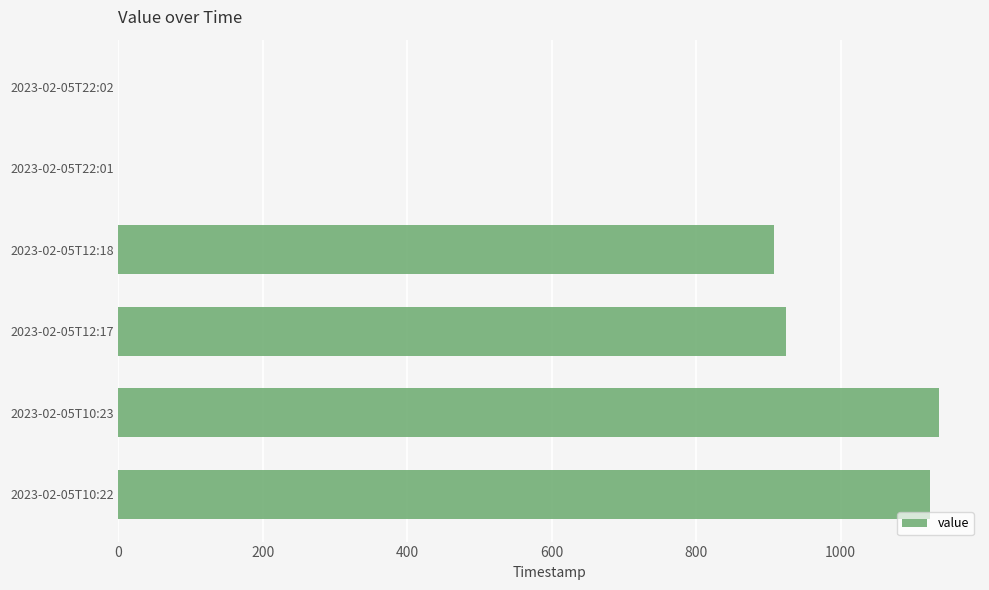

The value at 2023-02-05T10:23 is 1136. True or false?

True